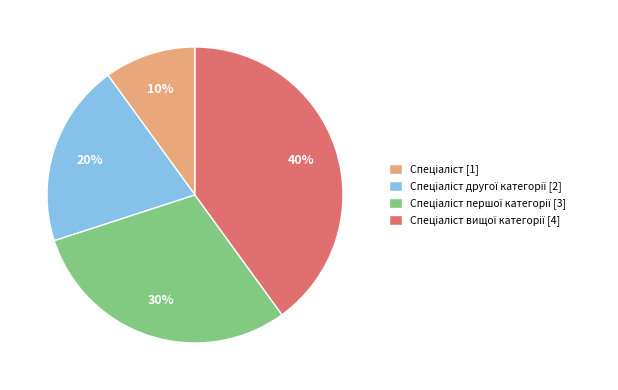

Is there a majority slice in this chart?

No